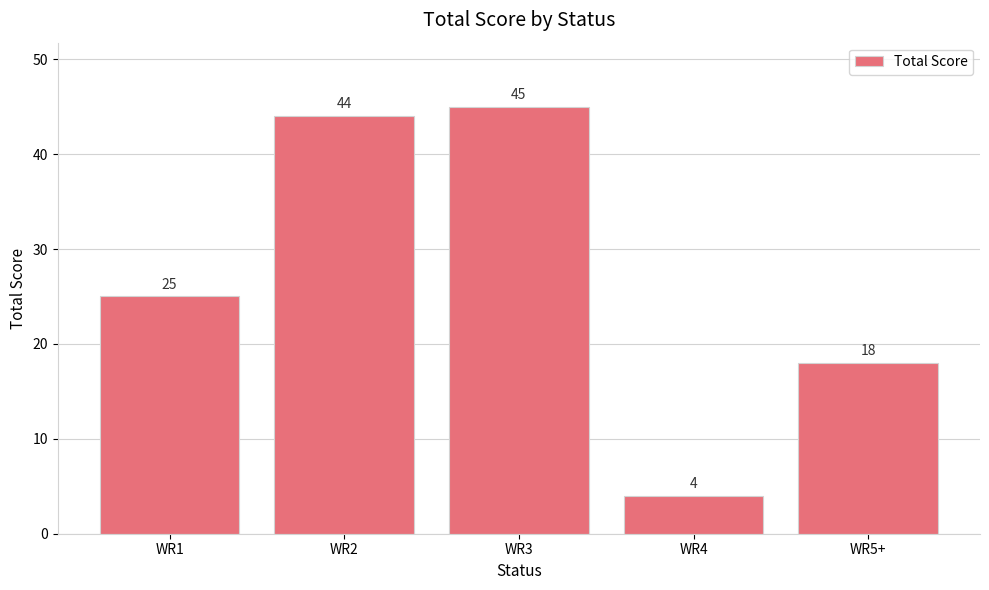

Reading right to left, what are all the values shown in this chart?

WR5+=18	WR4=4	WR3=45	WR2=44	WR1=25